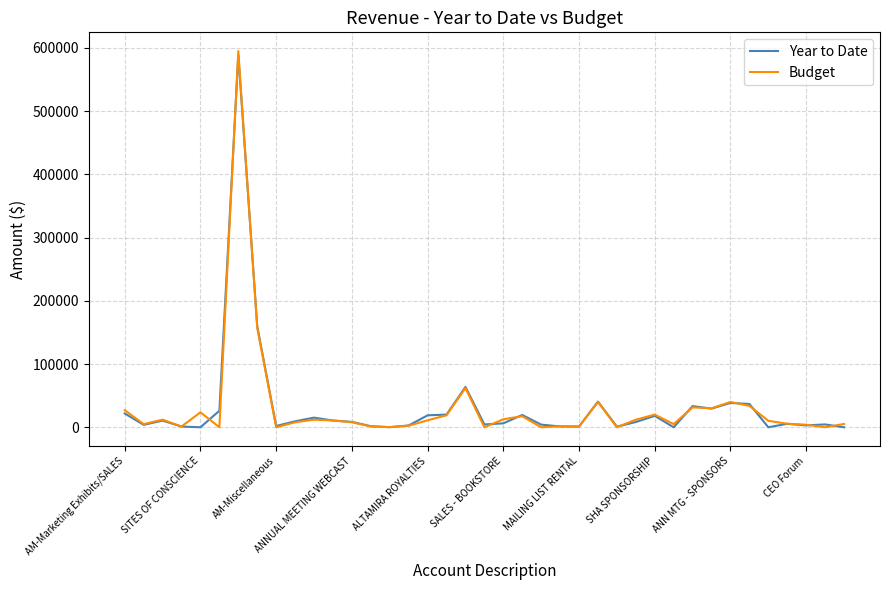

What are all the series names shown in the legend?

Year to Date, Budget